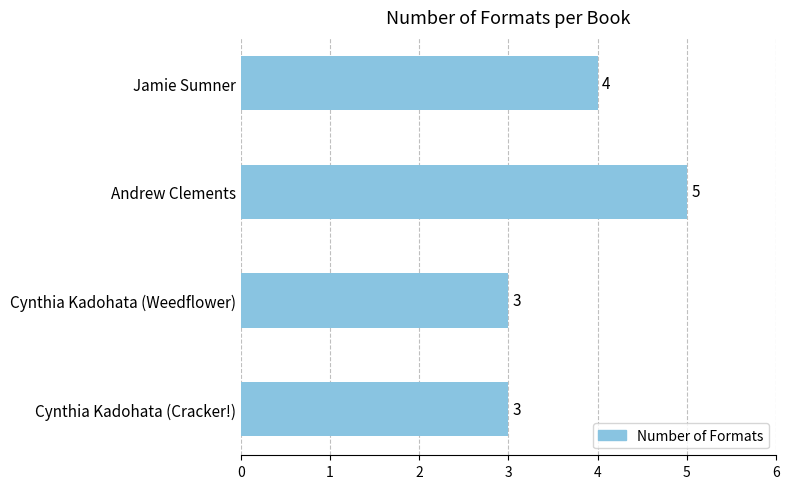

How many series are shown in this chart?

1